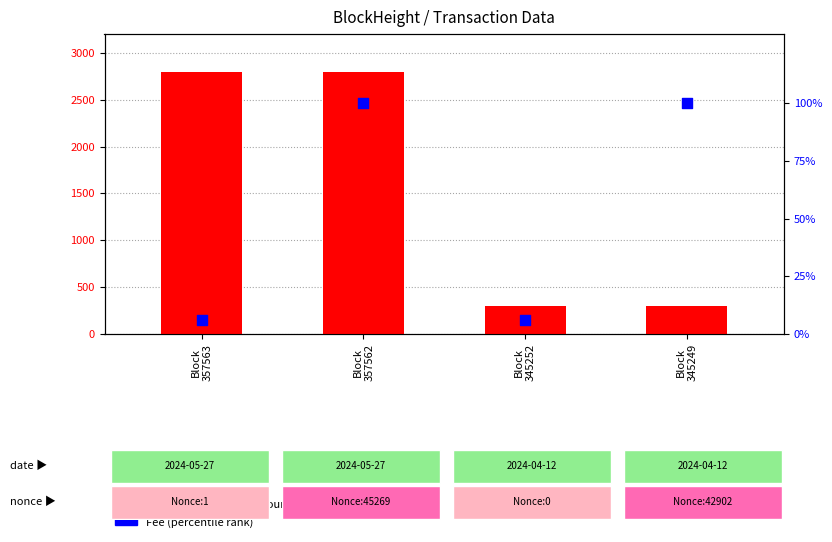

Is the value of Amount (transformed) at Block
357562 greater than the value of Fee (percentile rank) at Block
345252?

Yes